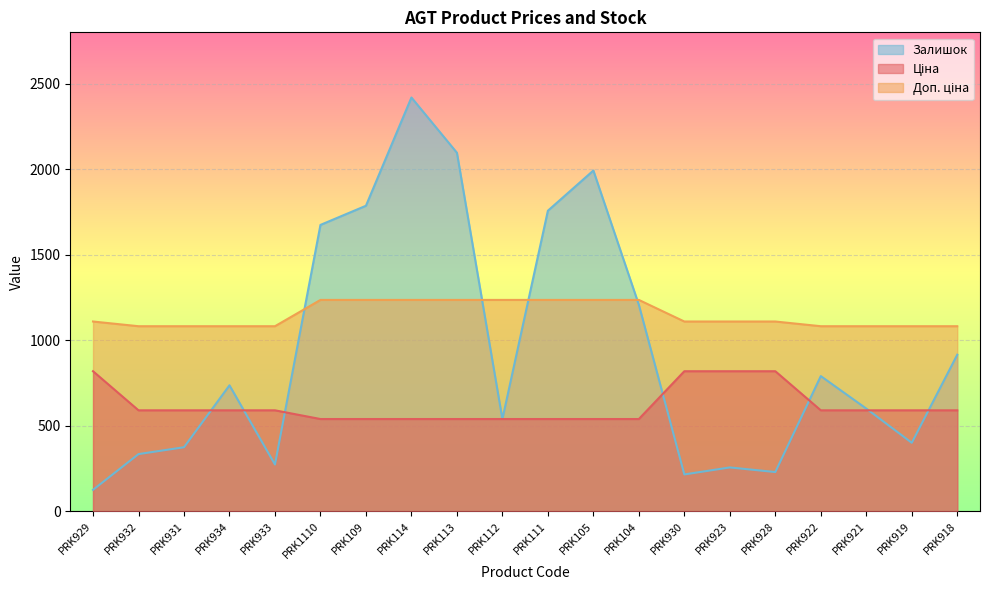

True or false: Доп. ціна and Ціна intersect in this chart.

False